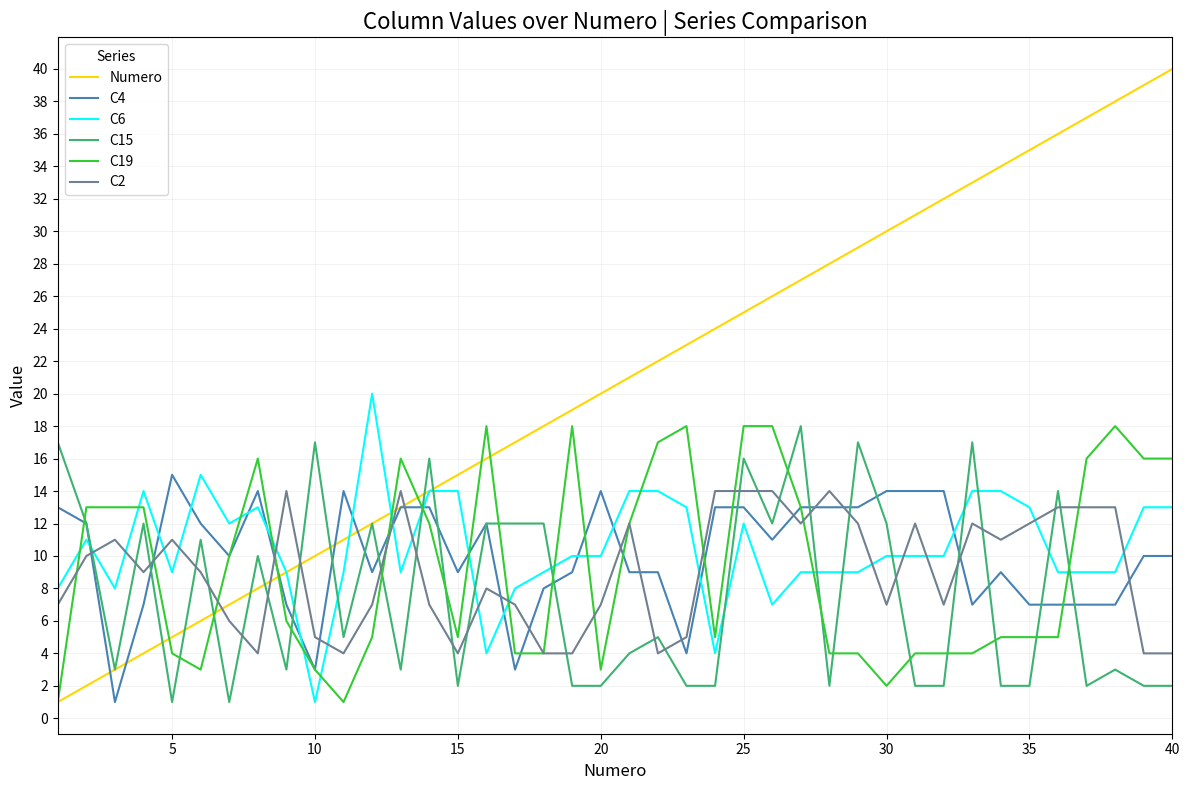

Reading left to right, transcribe all the data shown in this chart.

Numero: 1	2	3	4	5	6	7	8	9	10	11	12	13	14	15	16	17	18	19	20	21	22	23	24	25	26	27	28	29	30	31	32	33	34	35	36	37	38	39	40
C4: 13	12	1	7	15	12	10	14	7	3	14	9	13	13	9	12	3	8	9	14	9	9	4	13	13	11	13	13	13	14	14	14	7	9	7	7	7	7	10	10
C6: 8	11	8	14	9	15	12	13	9	1	9	20	9	14	14	4	8	9	10	10	14	14	13	4	12	7	9	9	9	10	10	10	14	14	13	9	9	9	13	13
C15: 17	12	3	12	1	11	1	10	3	17	5	12	3	16	2	12	12	12	2	2	4	5	2	2	16	12	18	2	17	12	2	2	17	2	2	14	2	3	2	2
C19: 1	13	13	13	4	3	10	16	6	3	1	5	16	12	5	18	4	4	18	3	12	17	18	5	18	18	13	4	4	2	4	4	4	5	5	5	16	18	16	16
C2: 7	10	11	9	11	9	6	4	14	5	4	7	14	7	4	8	7	4	4	7	12	4	5	14	14	14	12	14	12	7	12	7	12	11	12	13	13	13	4	4